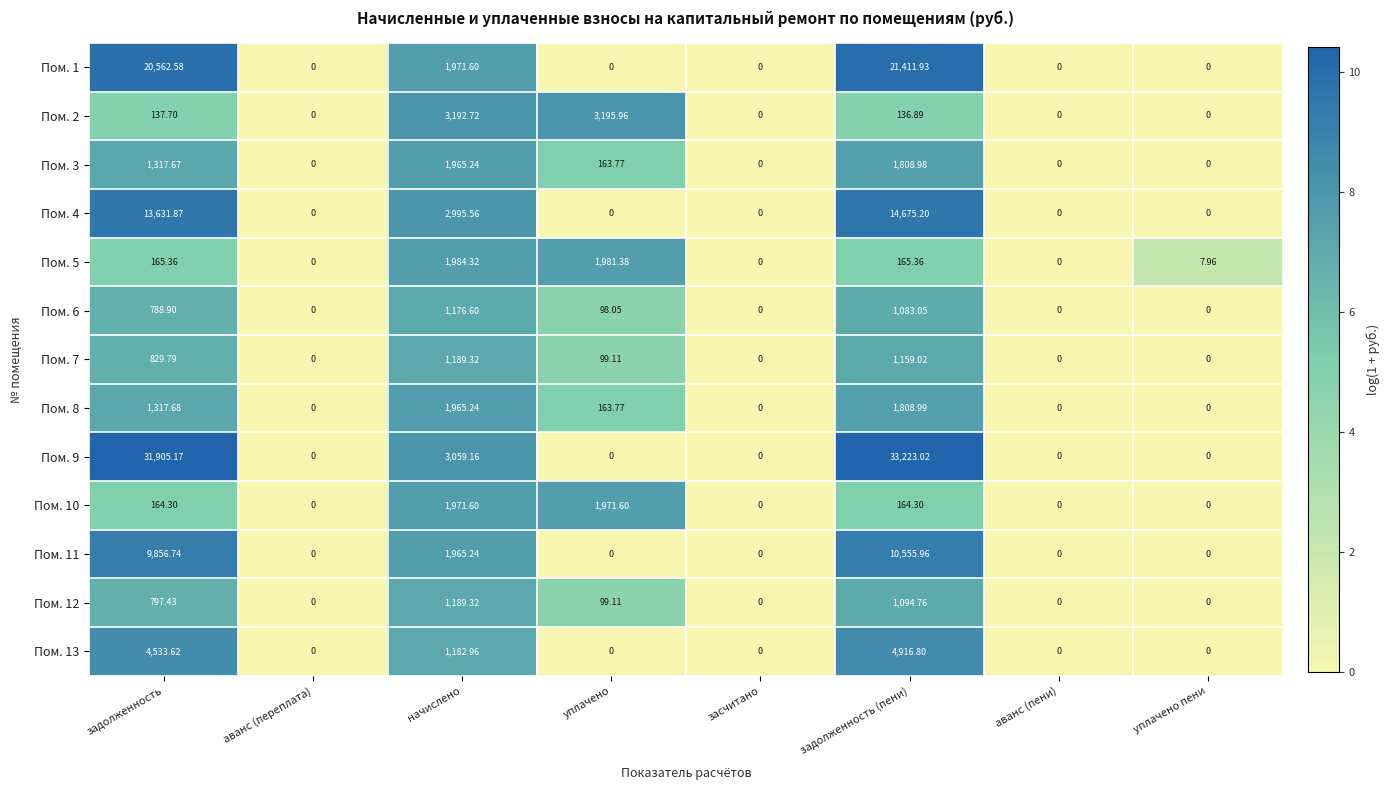

At which category is the sum across all series the highest?

задолженность (пени)